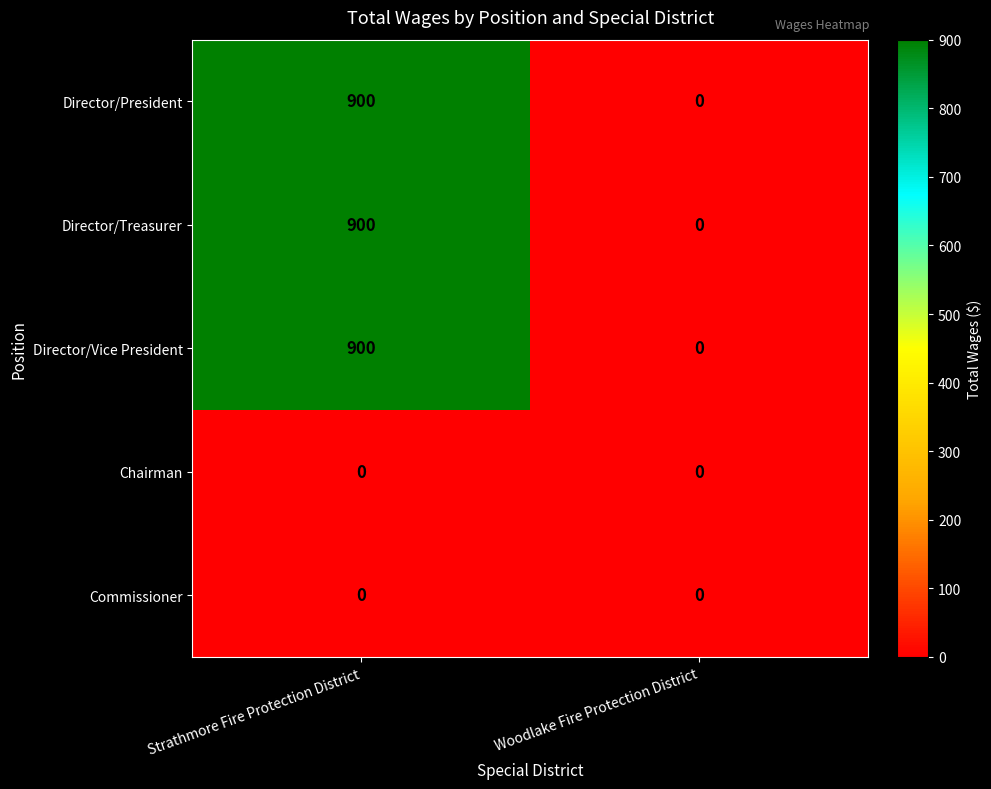

Reading left to right, what are all the values shown in this chart?

Director/President: 900	0
Director/Treasurer: 900	0
Director/Vice President: 900	0
Chairman: 0	0
Commissioner: 0	0